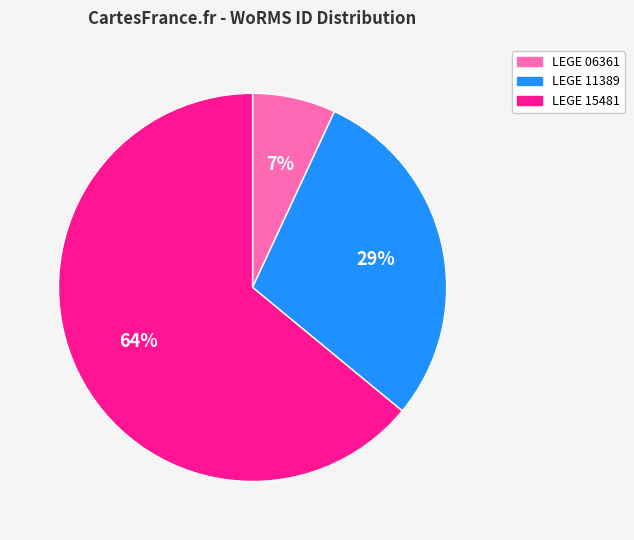

Approximately how many times larger is the value at LEGE 06361 compared to LEGE 15481?

0.1